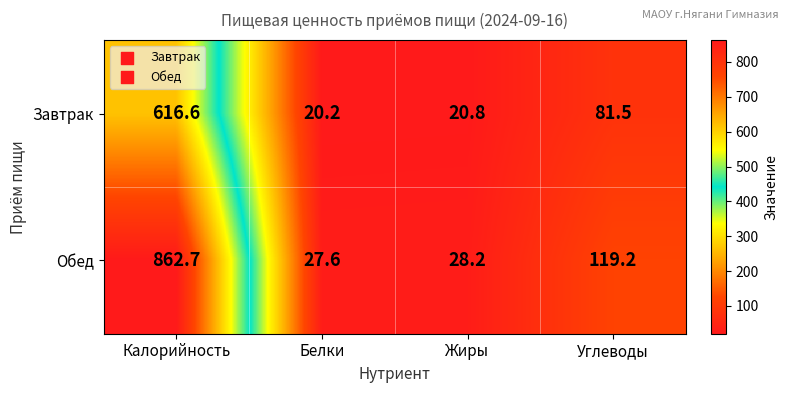

At which category does the chart reach its peak across all series?

Калорийность